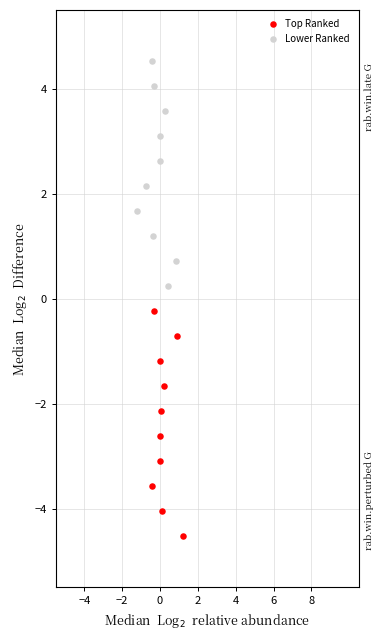

Which series contains the highest Y value?

Lower Ranked